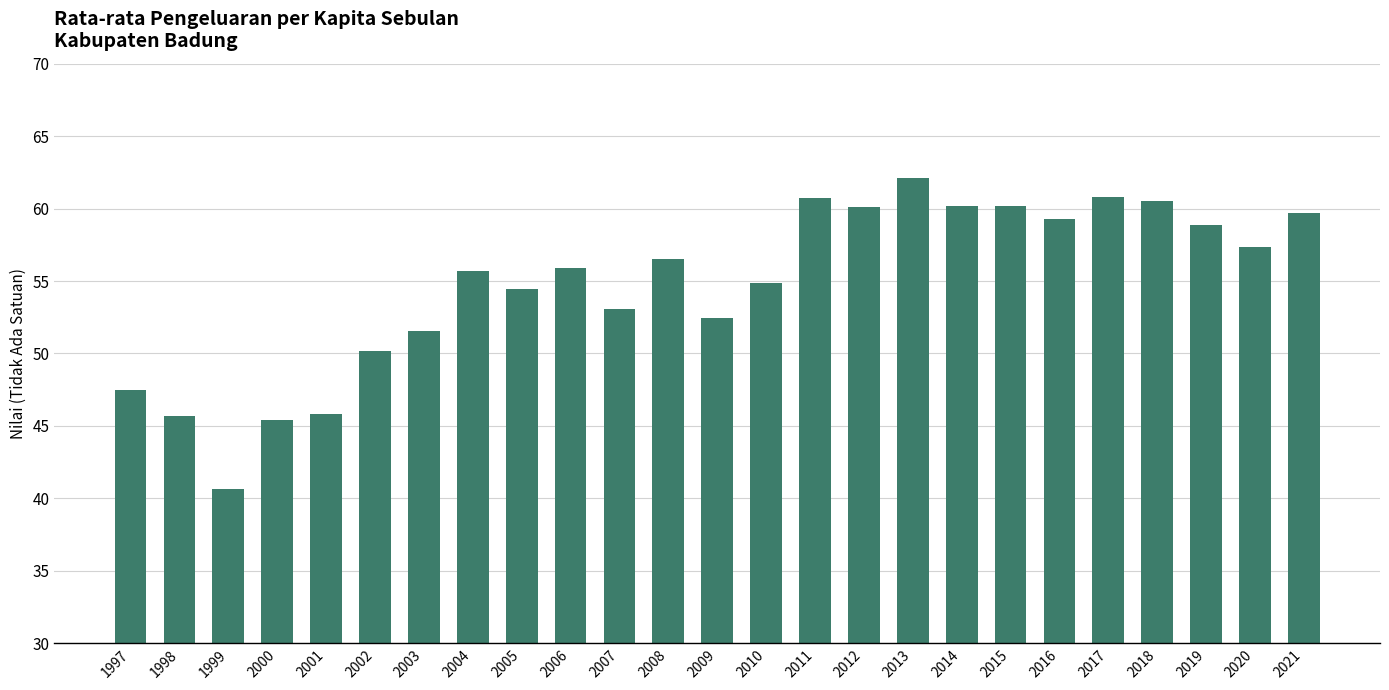

Are the bars horizontal?

No